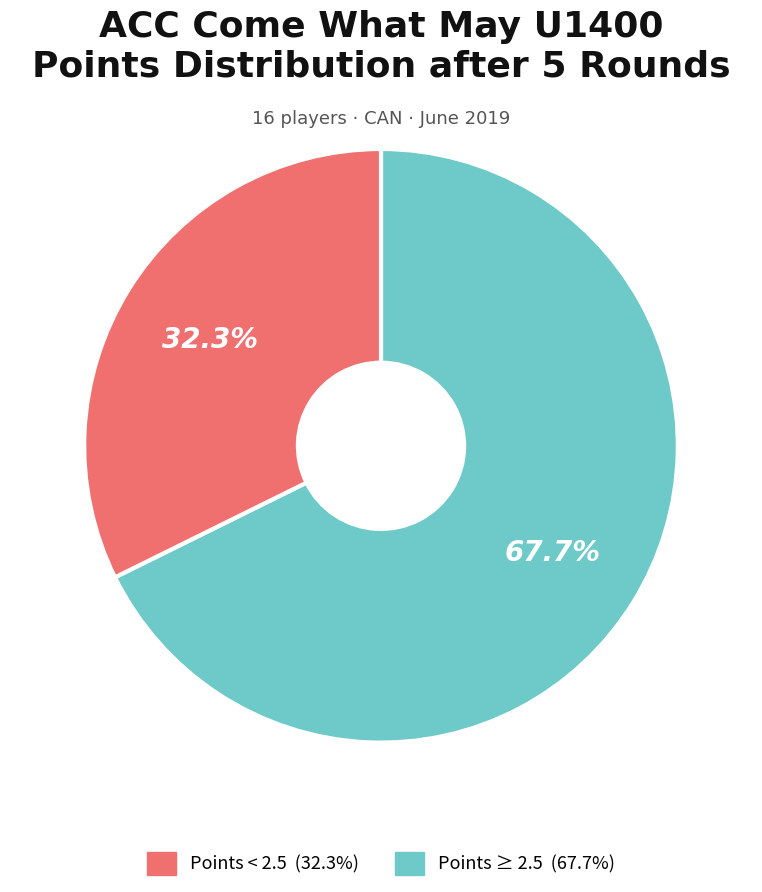

Is there a majority slice in this chart?

Yes